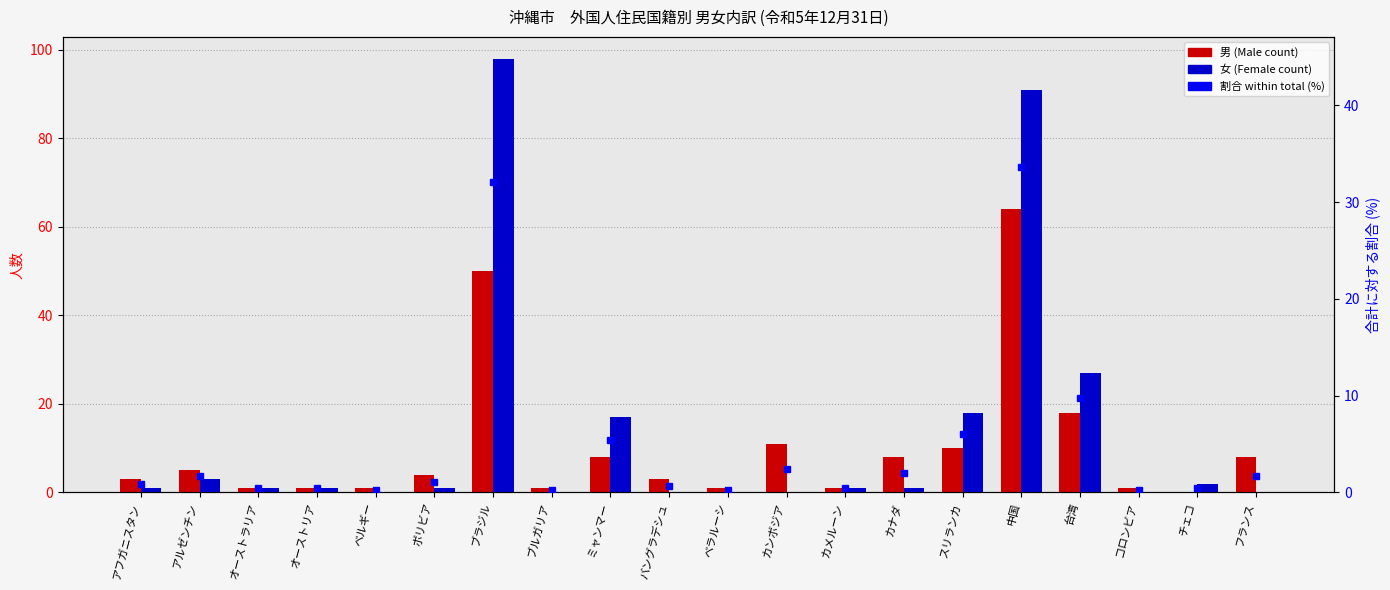

What is the maximum value for 女 (Female)?

98.0